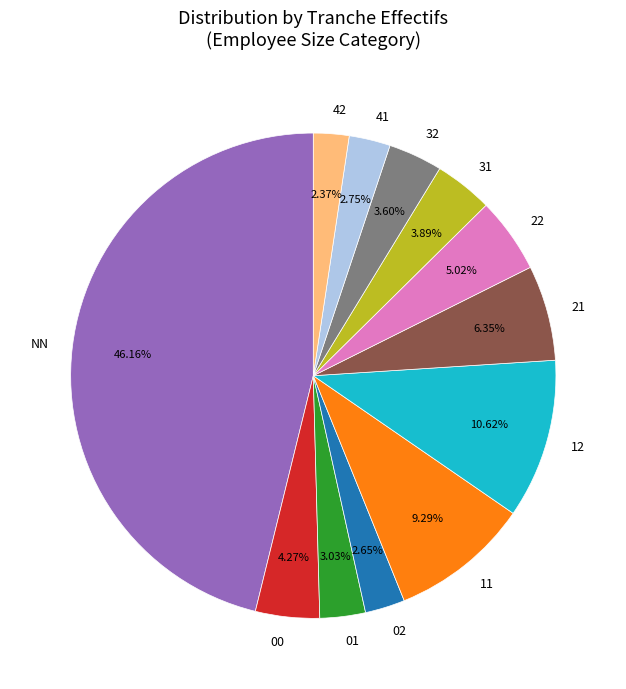

Which slice is the largest?

NN